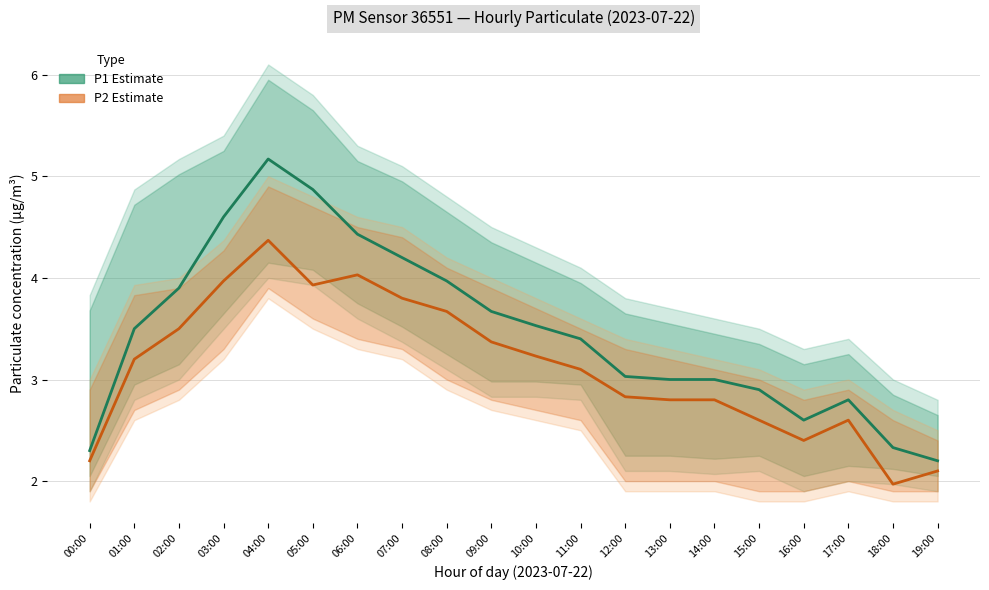

Where is P2 (Estimate) nearest to the value 3?

11:00